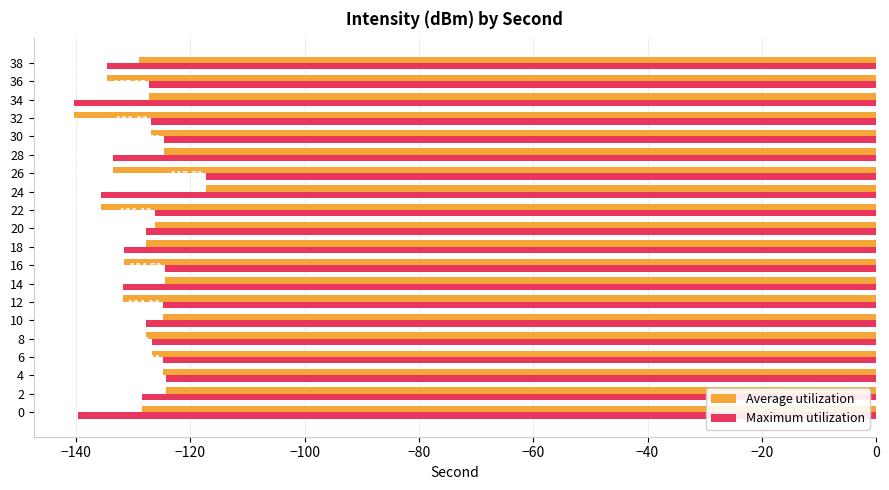

What is the sum of the Maximum utilization values at 34 and 14?

-272.2